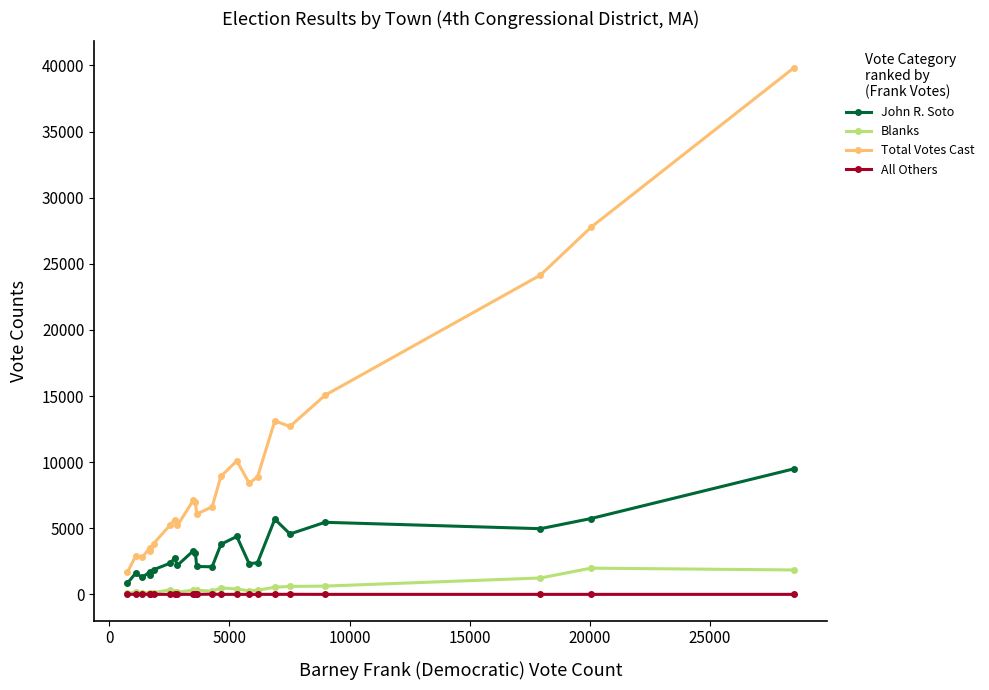

Rank the series by their maximum value, from highest to lowest.

Total Votes Cast, John R. Soto, Blanks, All Others